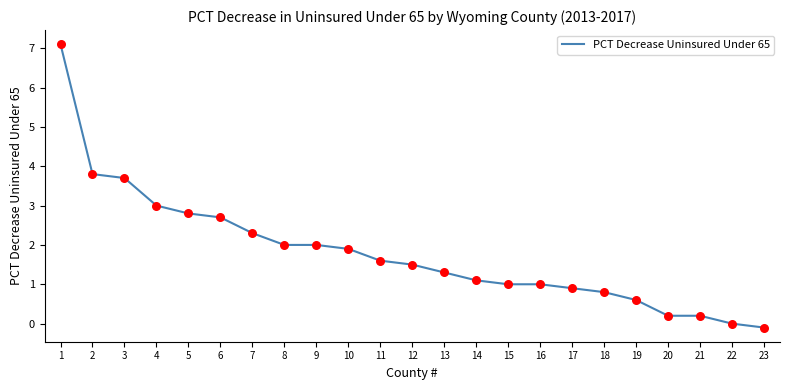

Between 21 and 9, which is larger?

9